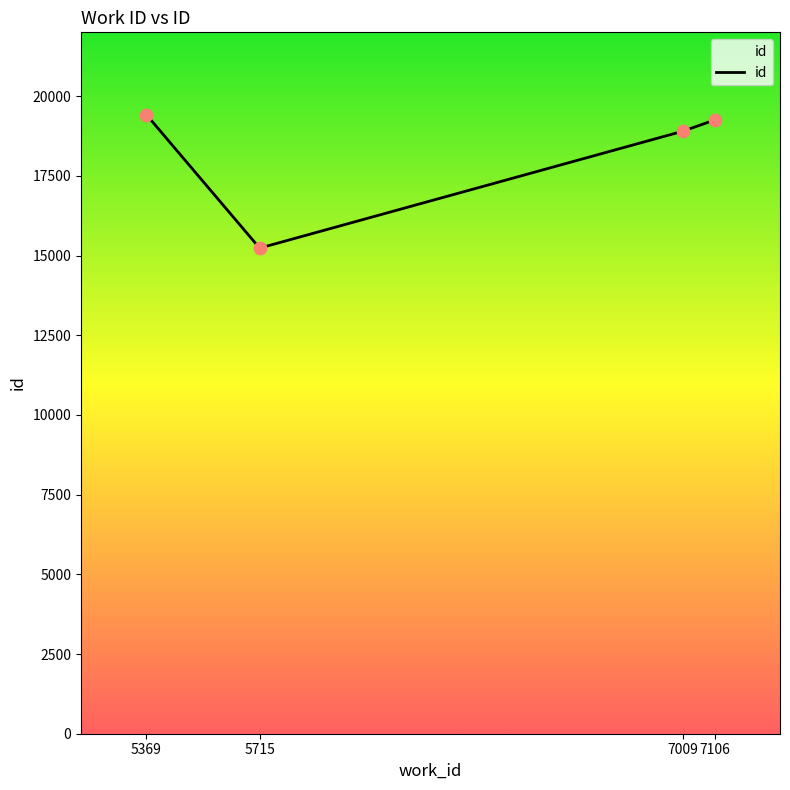

Approximately how many times larger is the value at 5369 compared to 7009?

1.0